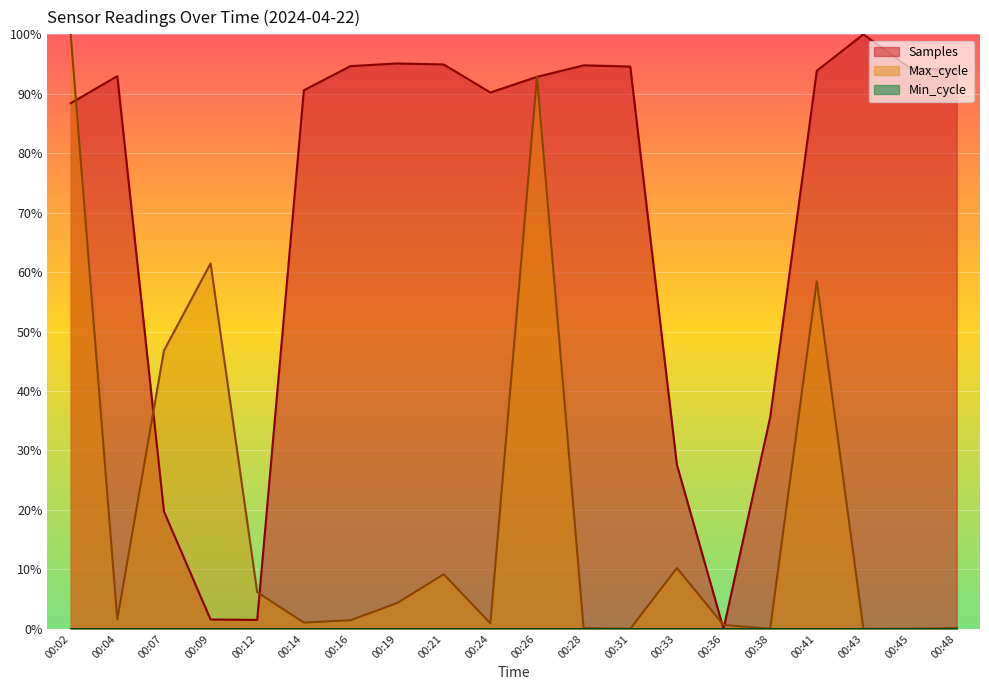

Between 00:19 and 00:48, which series saw the biggest shift?

Max_cycle